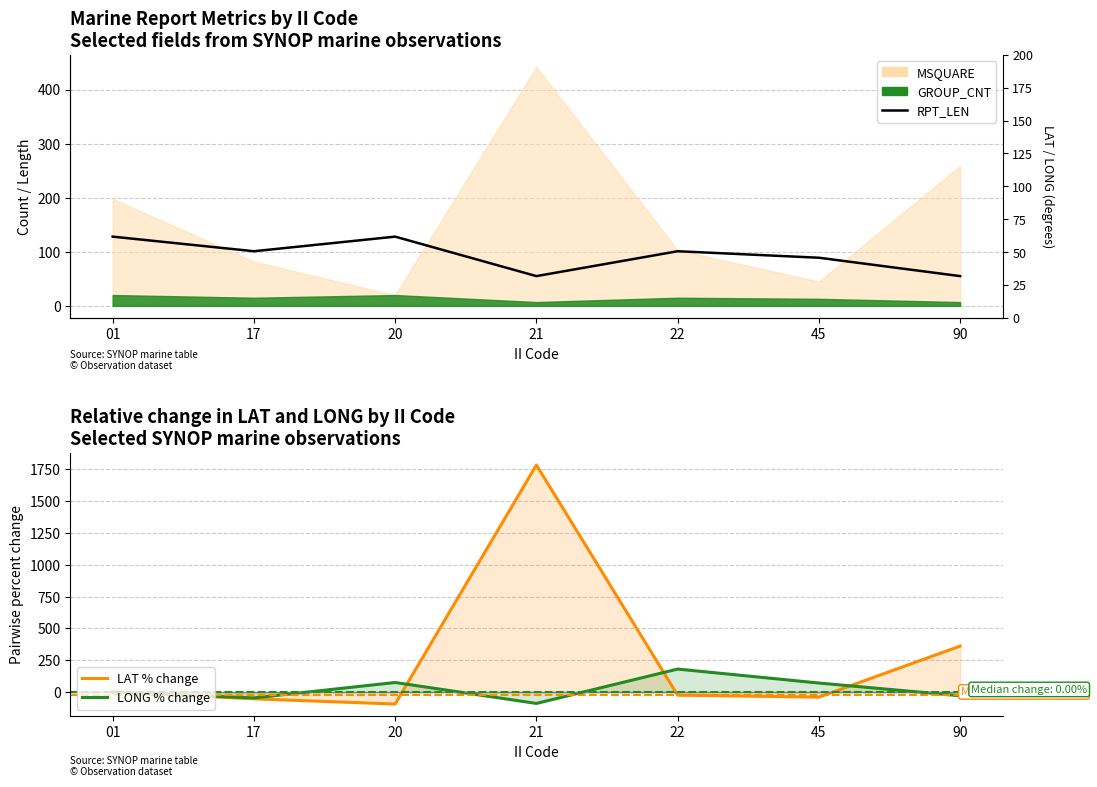

The value of RPT_LEN at 17 is 66.2. True or false?

False